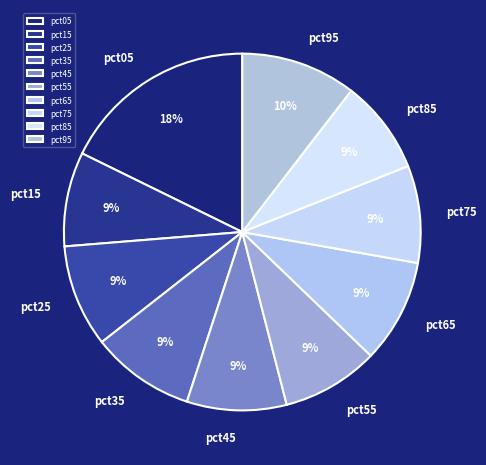

How many slices are in this pie chart?

10